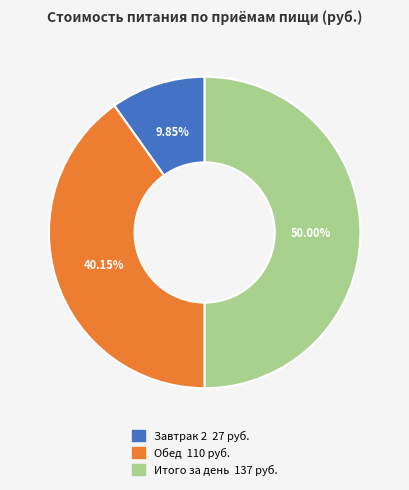

Rank the categories by value from highest to lowest.

Итого за день, Обед, Завтрак 2